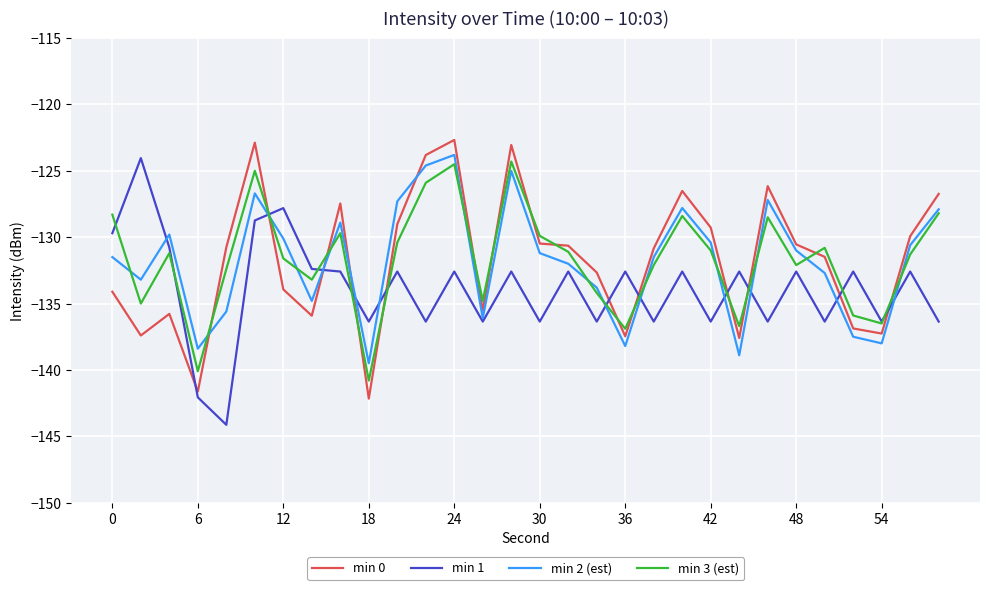

What is the minimum value for min 1?

-144.1